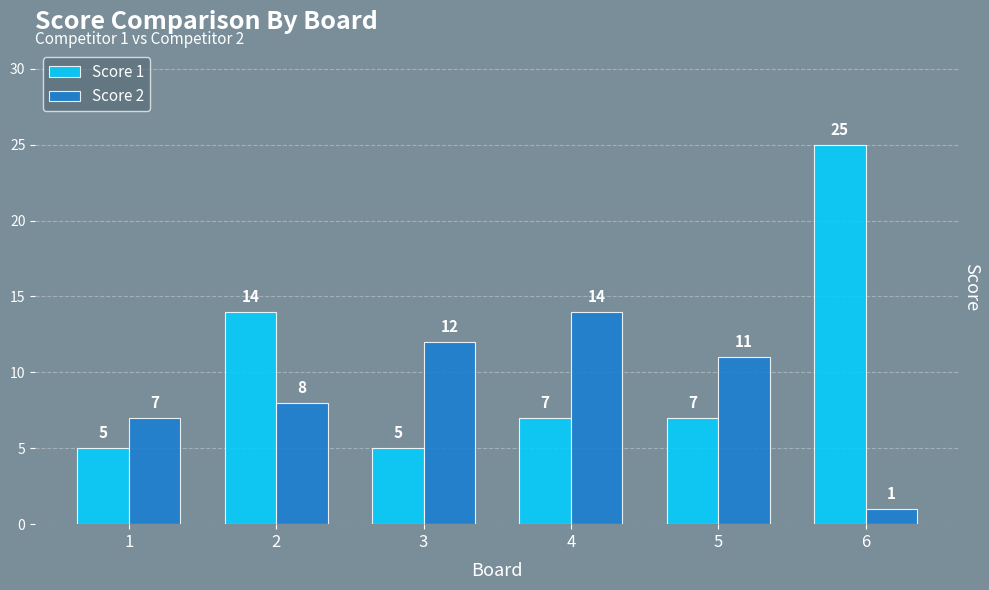

What is the difference between the maximum and minimum values in the Score 1 series?

20